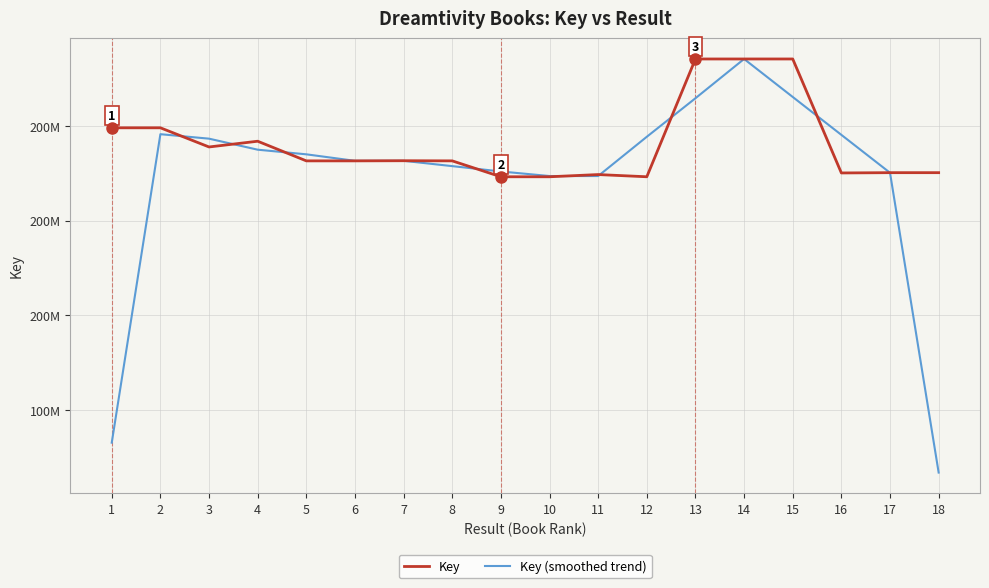

What is the difference between the Key values at 14 and 9?

24896883.0